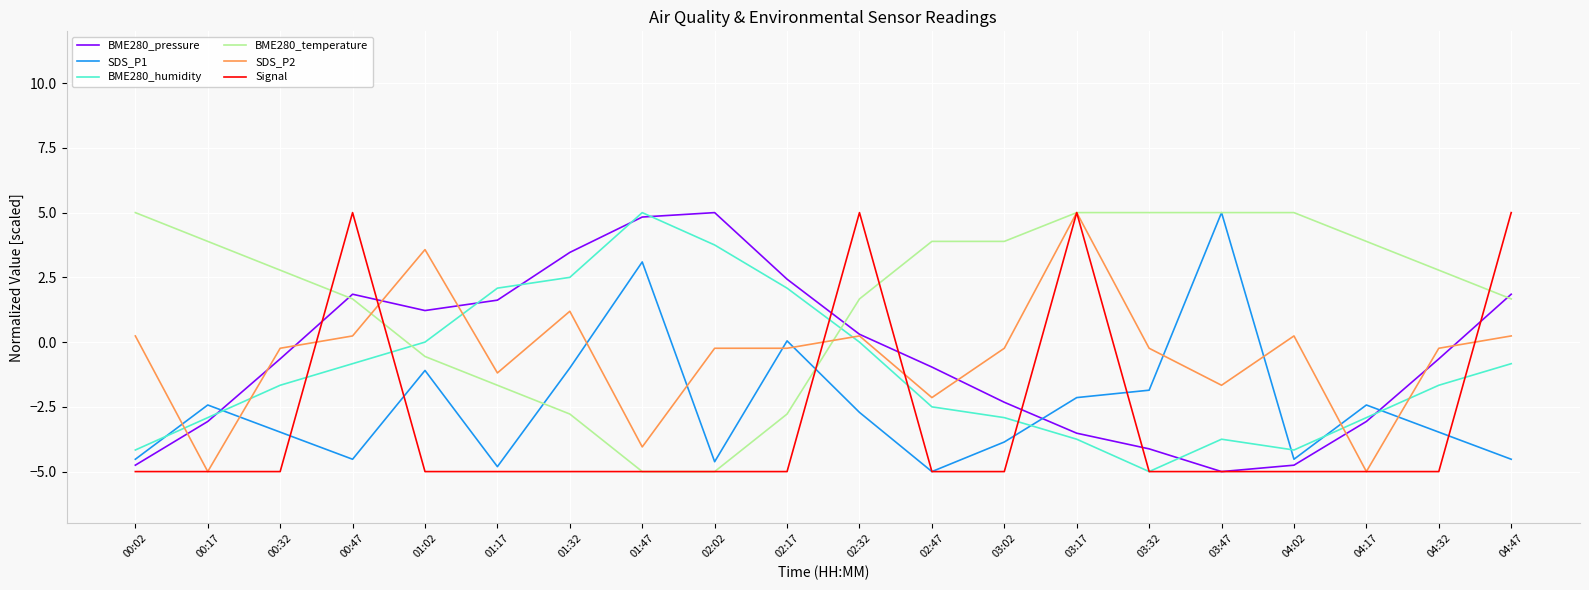

Count the number of categories in the chart.

20